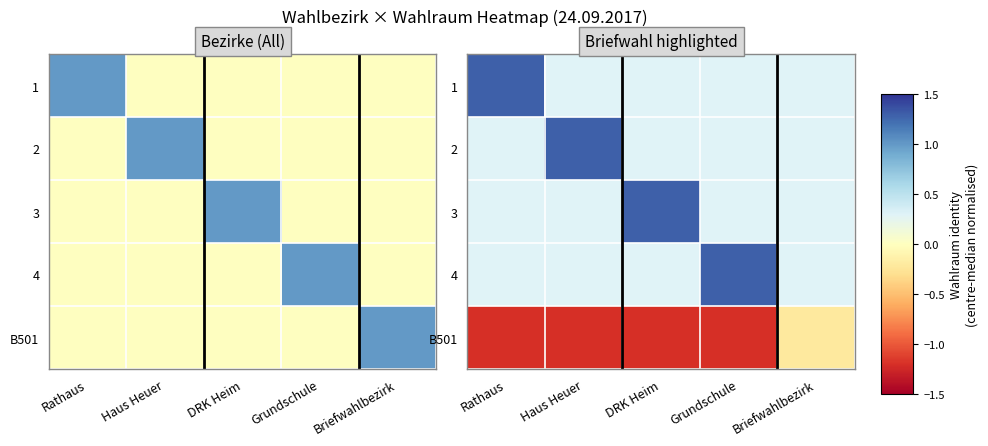

What is the approximate value of 4 at Haus Heuer?

0.3